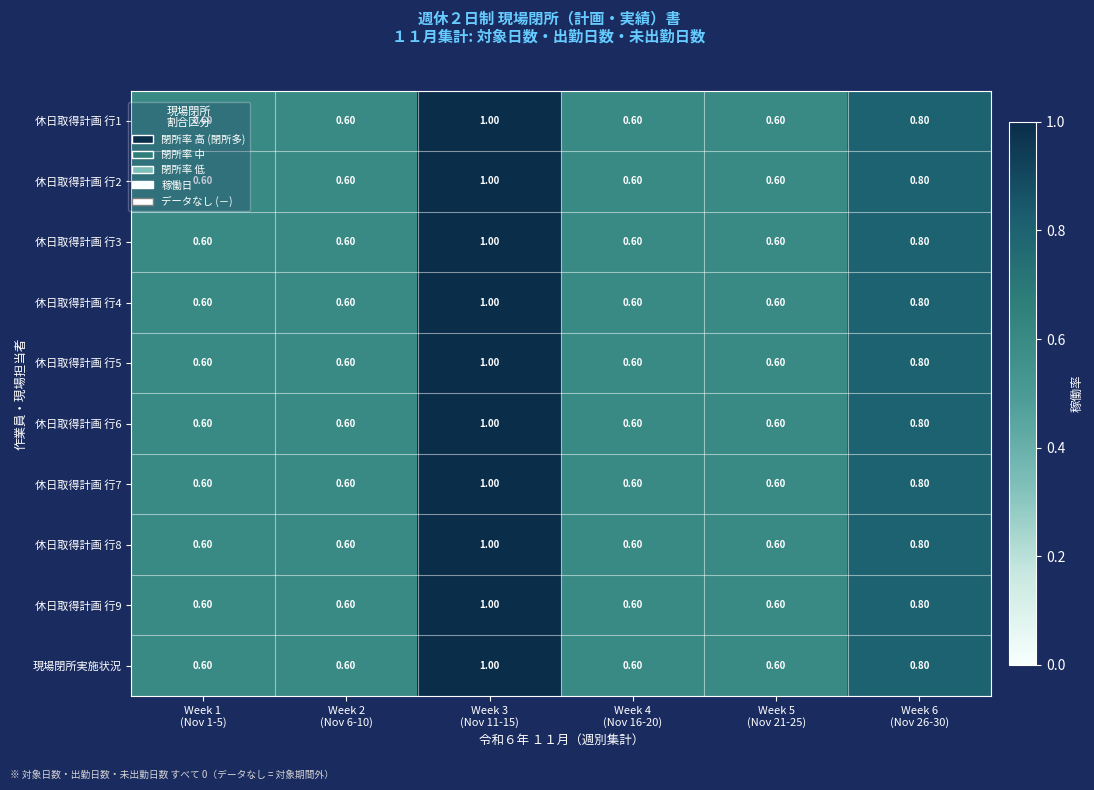

What is the difference between the maximum and minimum values in the 休日取得計画 行8 series?

0.4